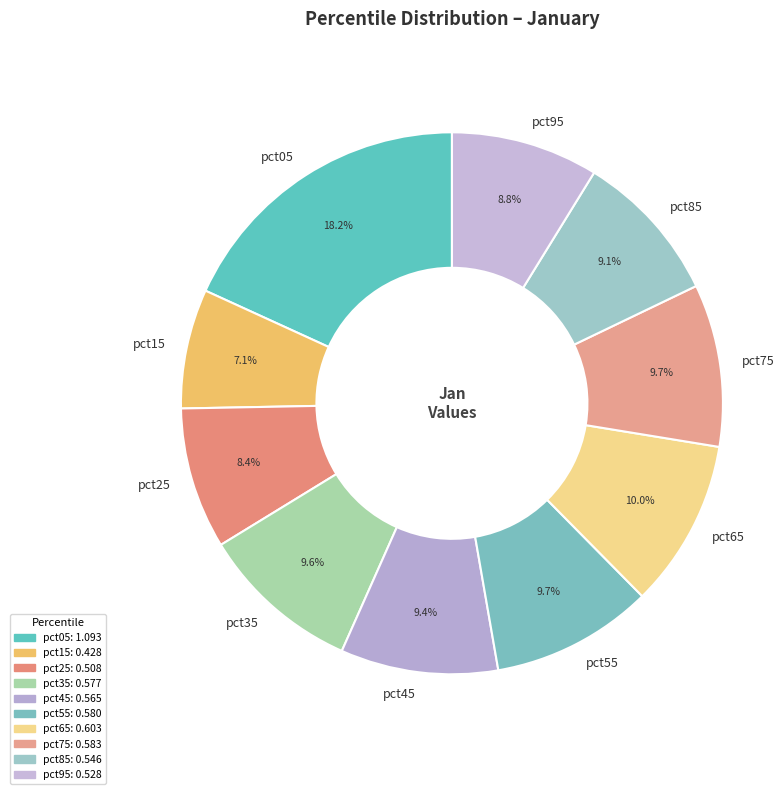

What is the total percentage of pct55 and pct65?

19.7%